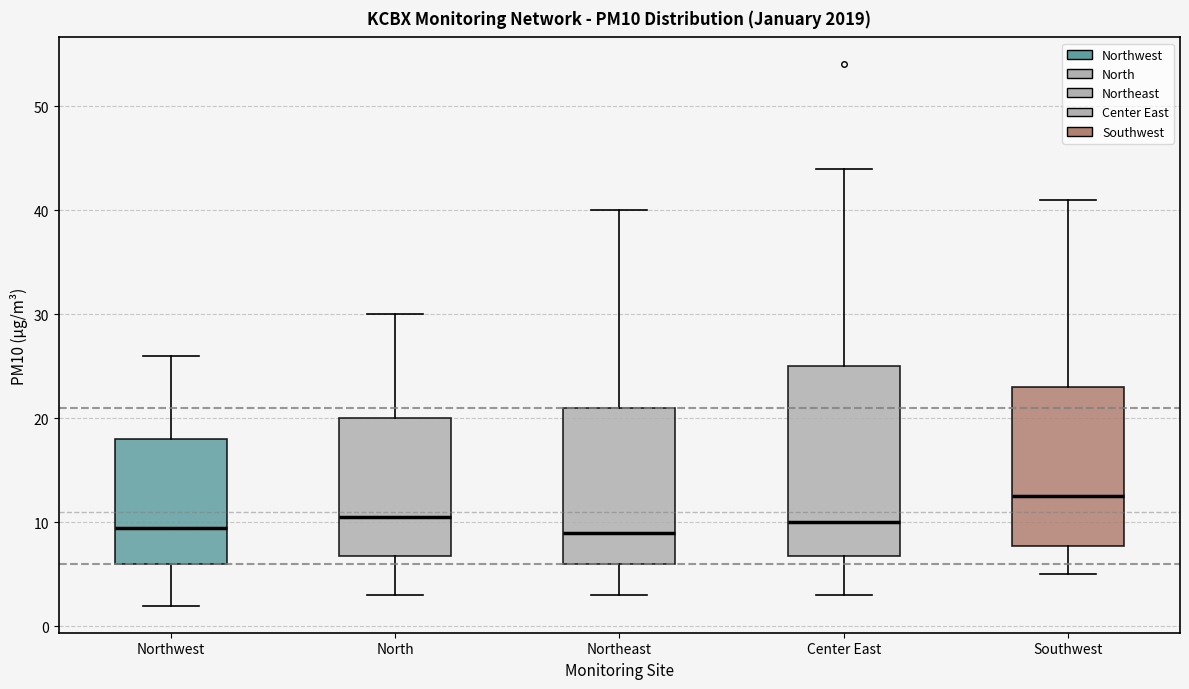

Reading left to right, transcribe this box plot: for each box, give where its median line is, the range the box spans, and where its two whiskers end, as read against the y-axis. The values are not printed on the chart, so give them approximately, as read against the axis.

Northwest: median 10, box 6 to 18, whiskers 2 to 26
North: median 11, box 7 to 20, whiskers 3 to 30
Northeast: median 9, box 6 to 21, whiskers 3 to 40
Center East: median 10, box 7 to 25, whiskers 3 to 44
Southwest: median 13, box 8 to 23, whiskers 5 to 41